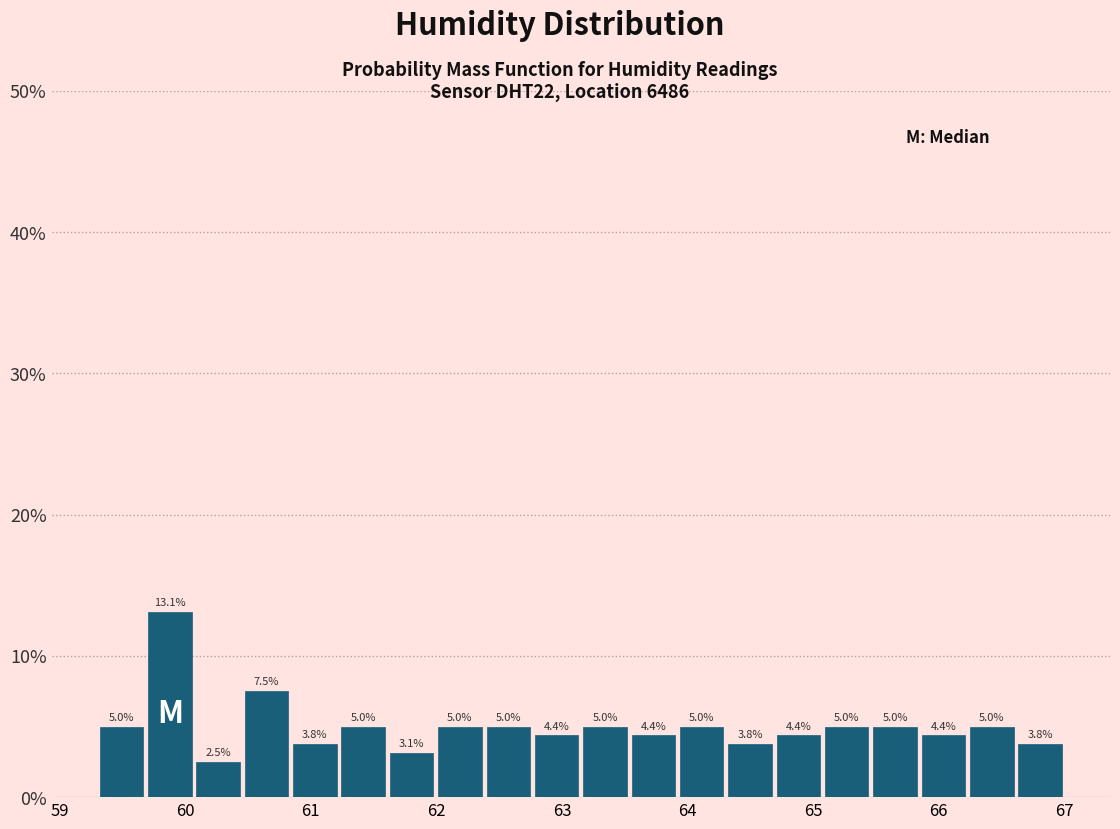

Read against the x-axis, roughly where is the centre of the tallest bar?

59.9